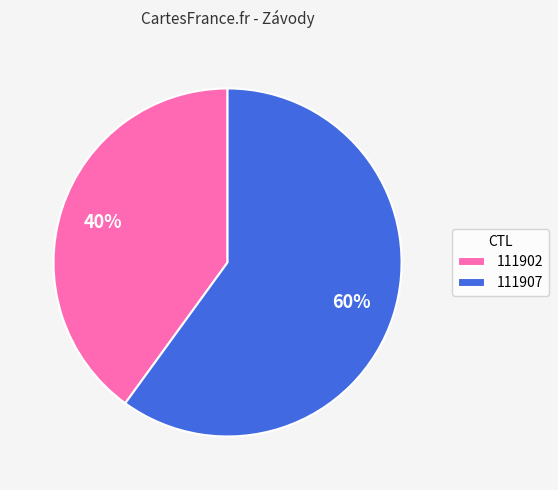

Is the sum of 111902 and 111907 greater than half?

Yes